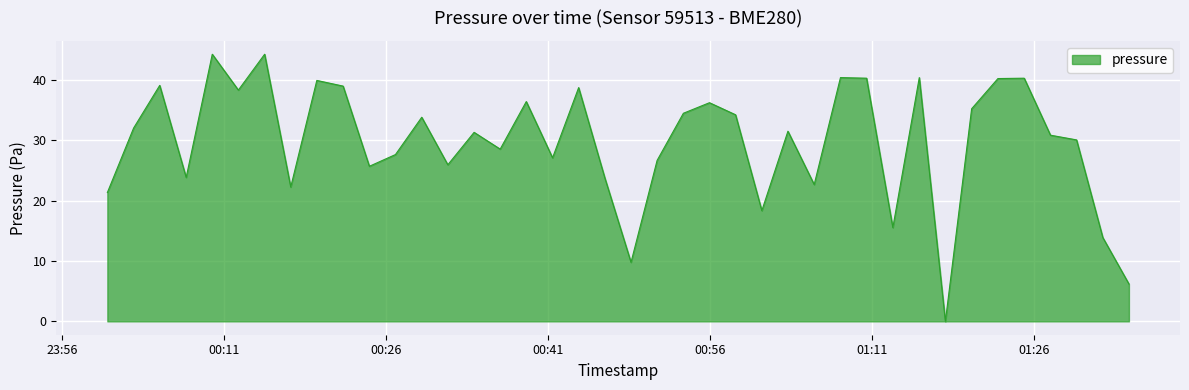

Is this an area chart (filled region under the line)?

Yes